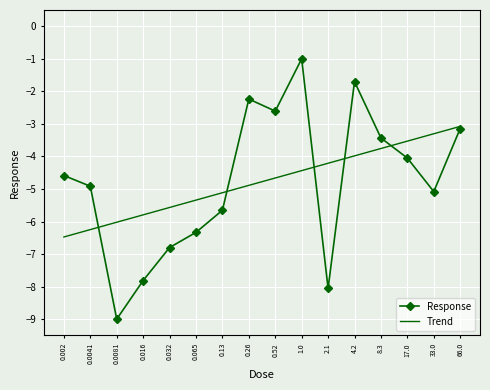

How many values in the Response series exceed -4?

6